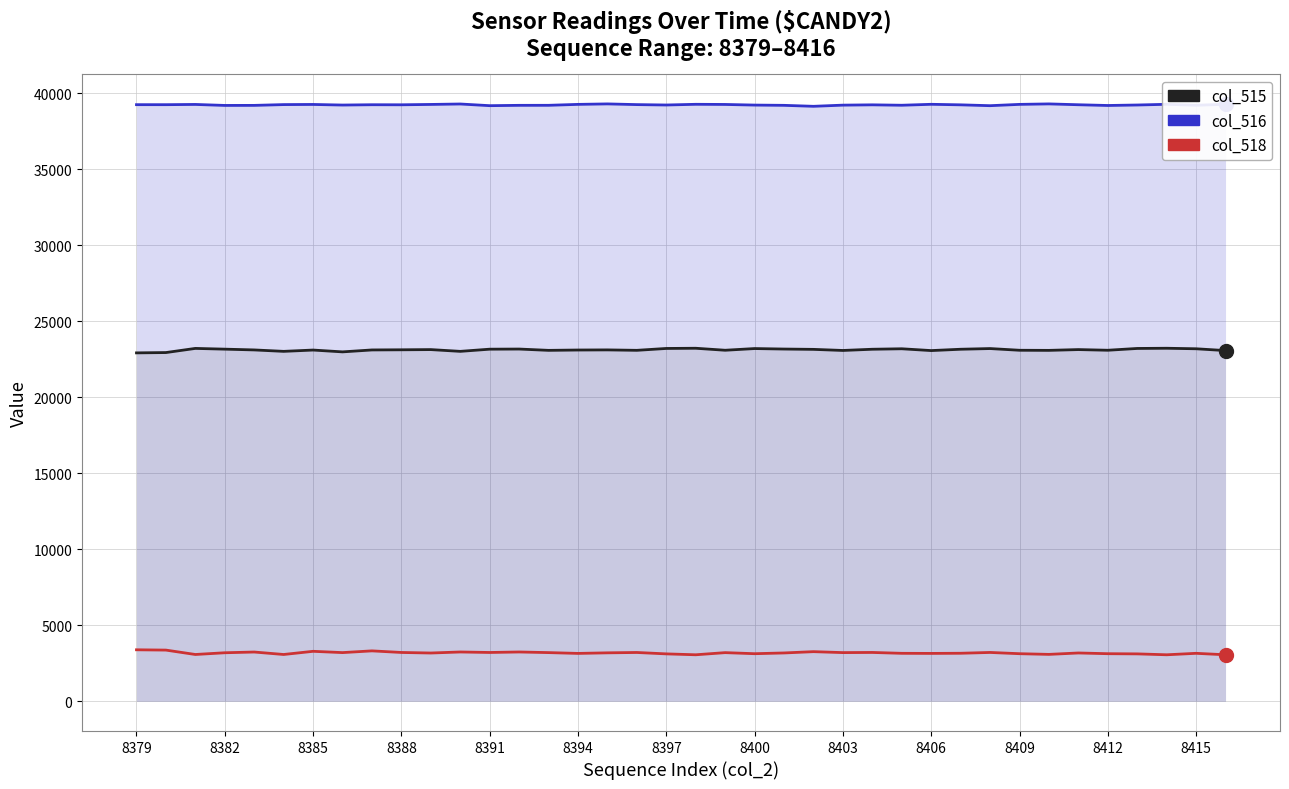

What is the value of the col_516 point at the 1st from the left?

39242